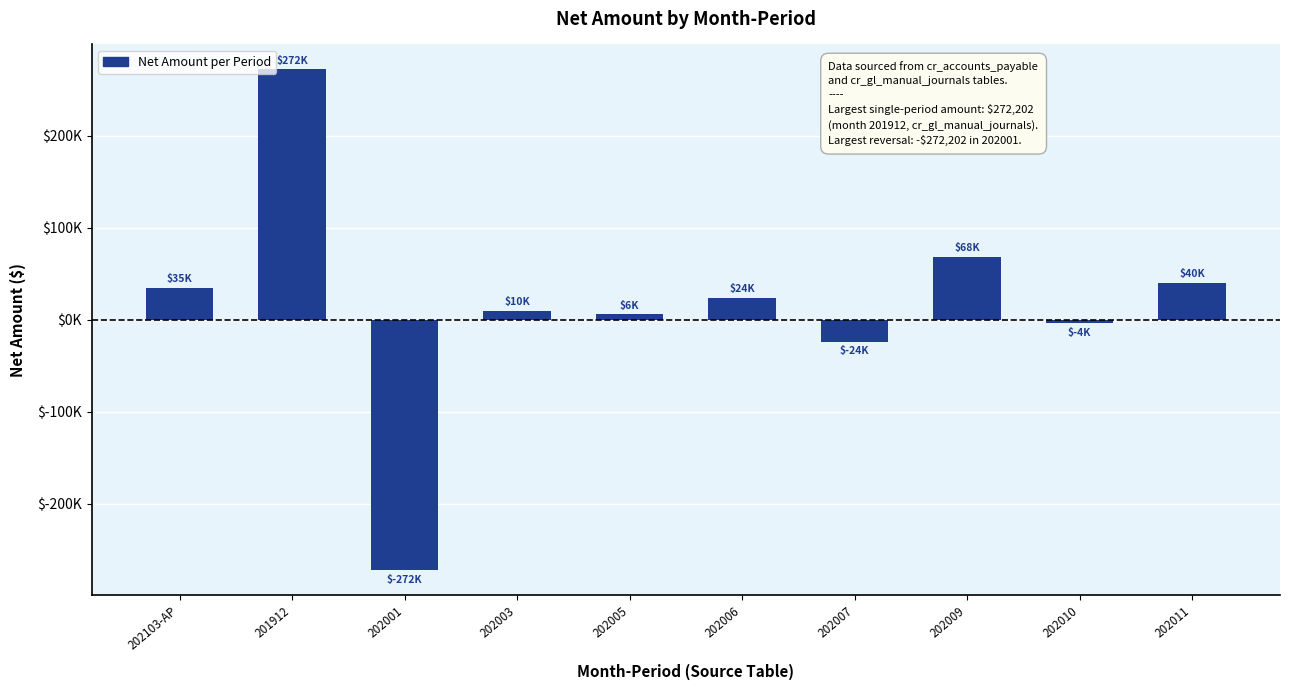

Does the chart contain any negative values?

Yes